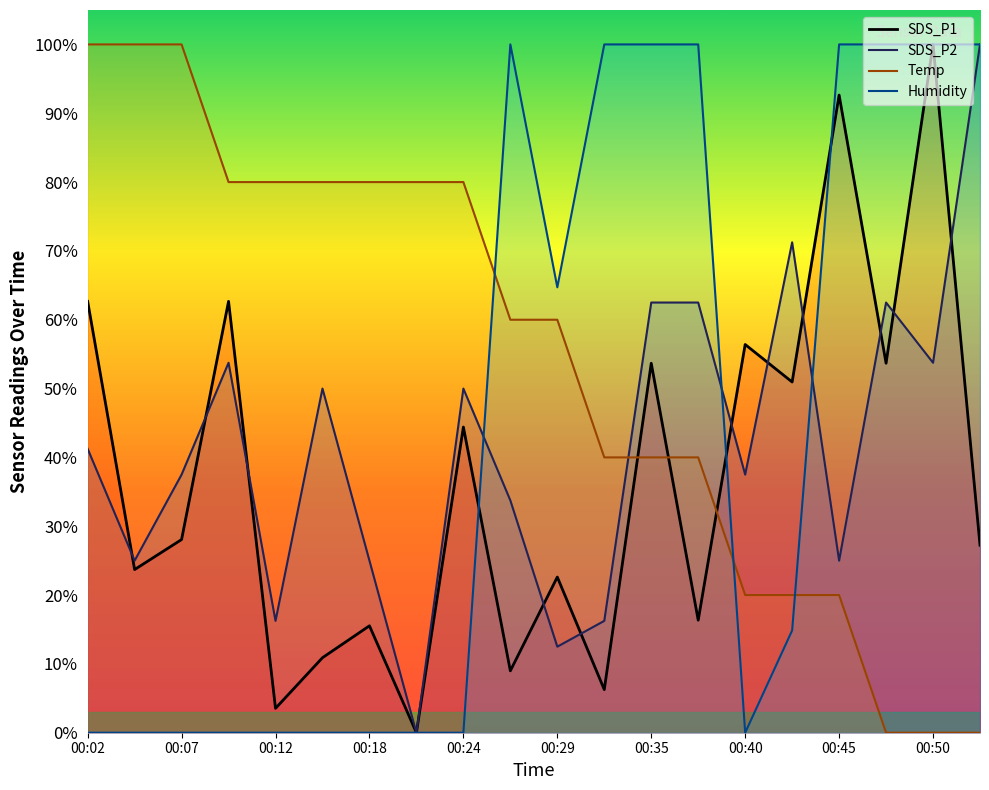

Which series has the widest spread of values?

SDS_P1